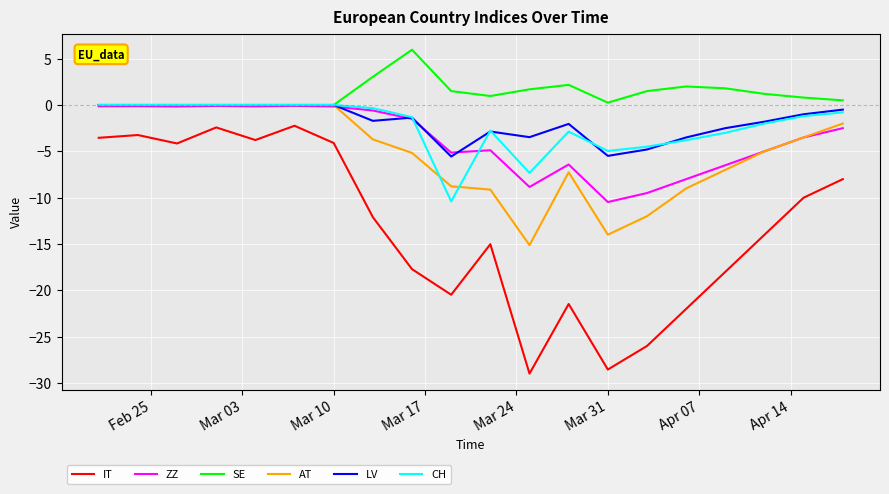

Is this an area chart (filled region under the line)?

No